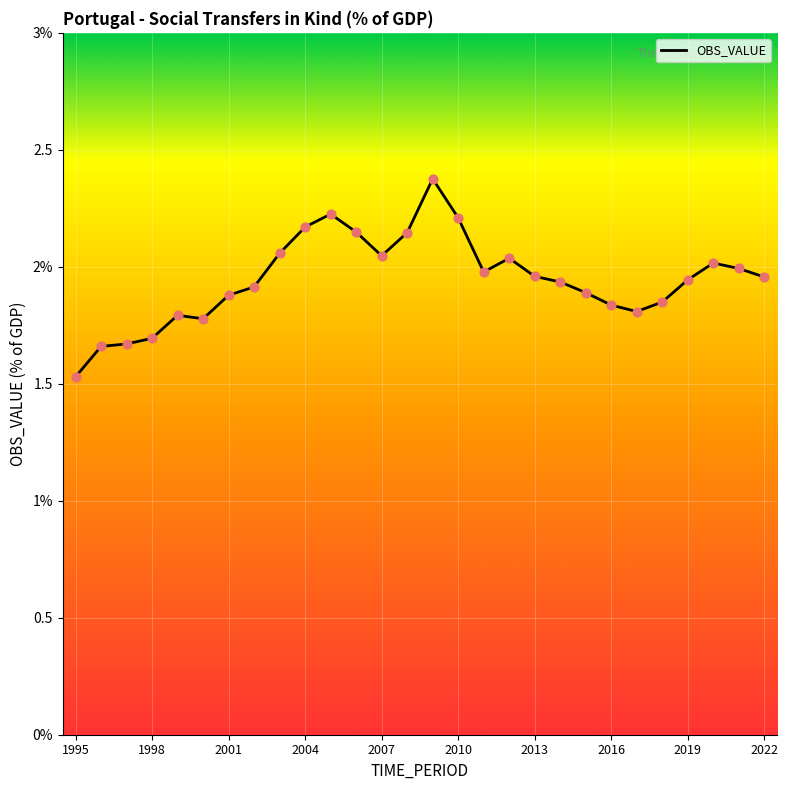

Is this an area chart (filled region under the line)?

No